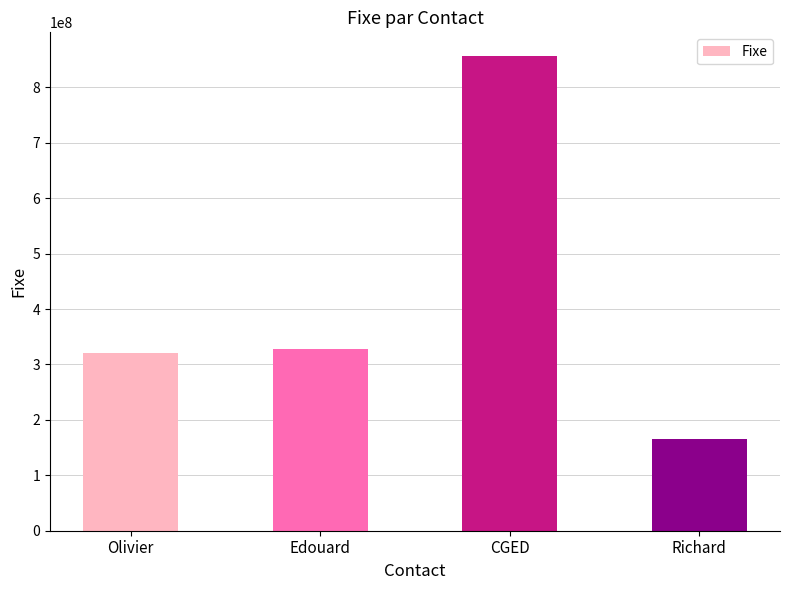

What is the label of the 4th bar from the left?

Richard